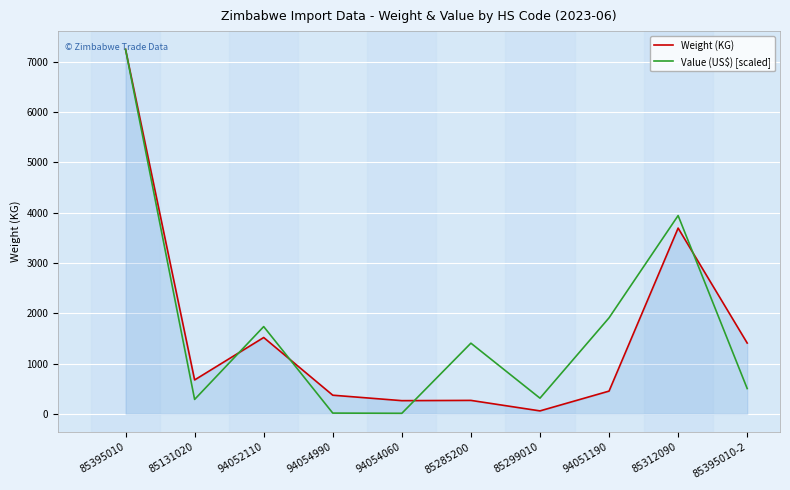

What is the average value of the Value (US$) [scaled] series?

1737.8